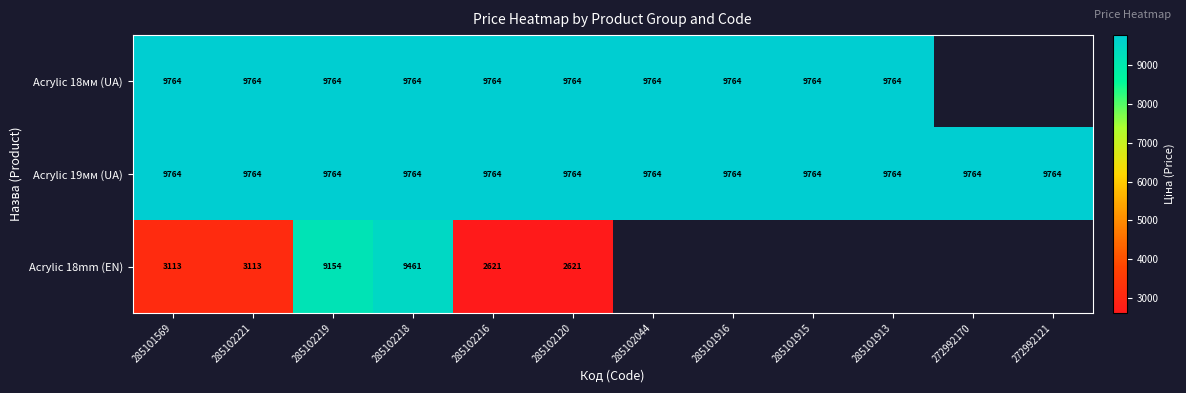

Is the value of Acrylic 18mm (EN) at 285102221 greater than the value of Acrylic 19мм (UA) at 285101569?

No